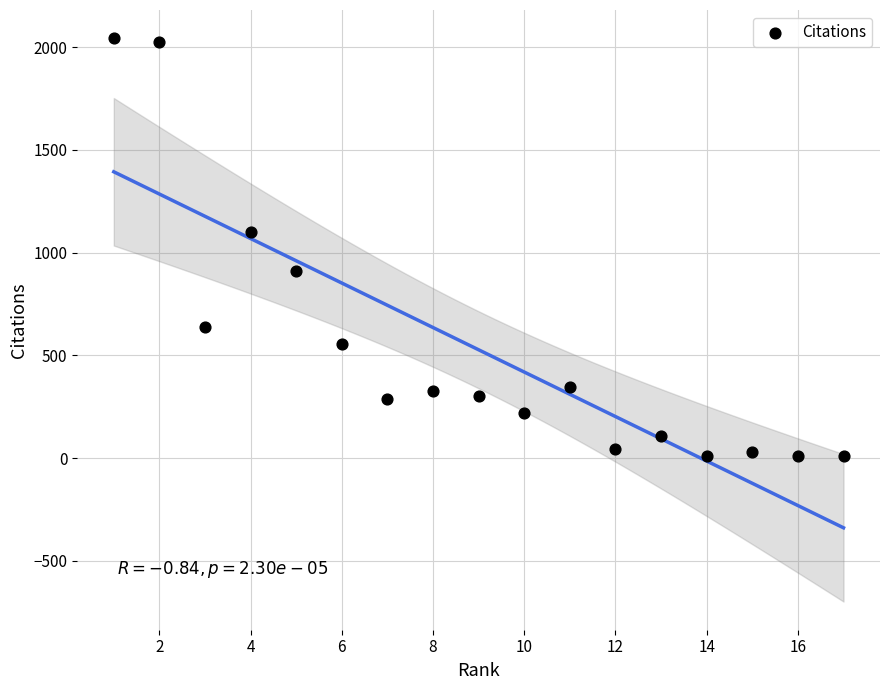

What is the range of X values (max minus min)?

16